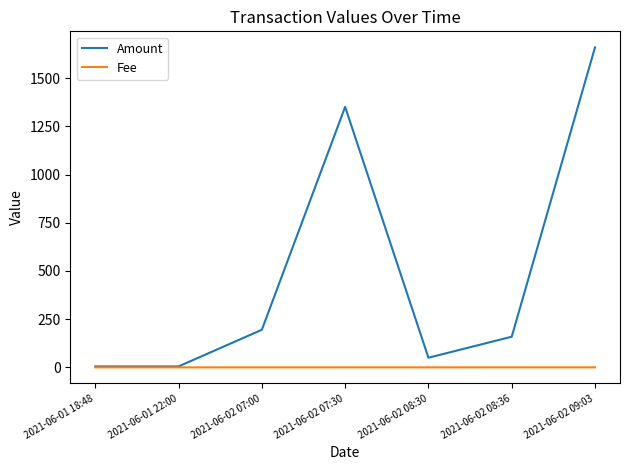

The value of Amount at 2021-06-02 08:36 is 258.7. True or false?

False